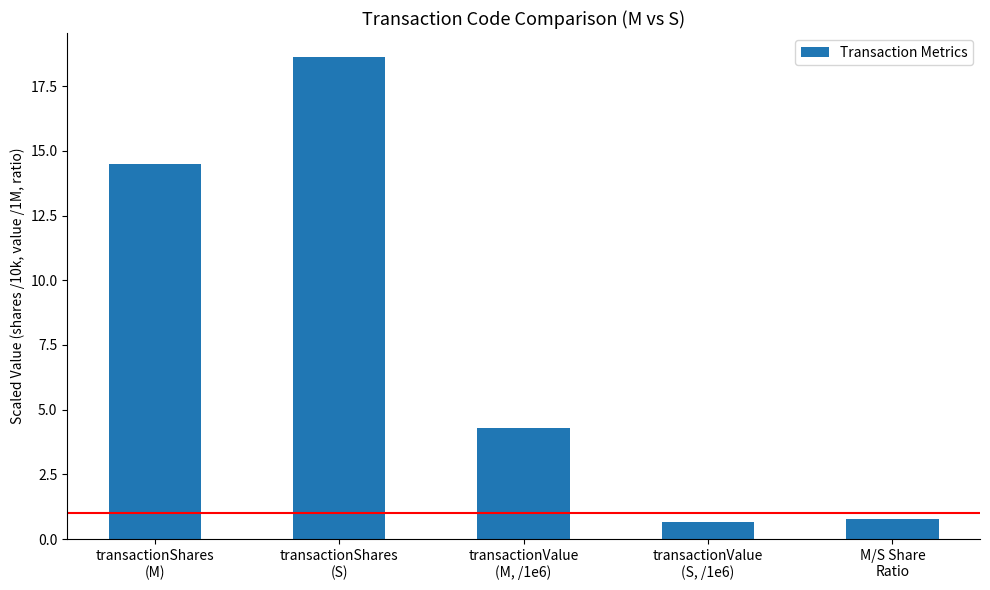

List the labels in order of value, smallest first.

transactionValue
(S, /1e6), M/S Share
Ratio, transactionValue
(M, /1e6), transactionShares
(M), transactionShares
(S)